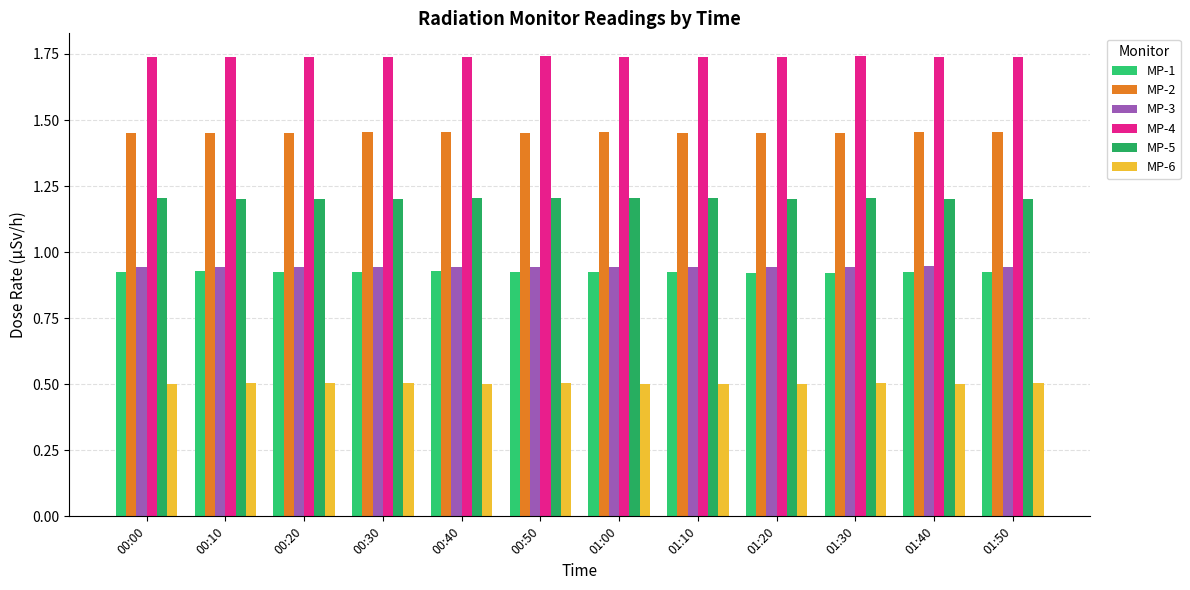

How many bars are there in total?

72